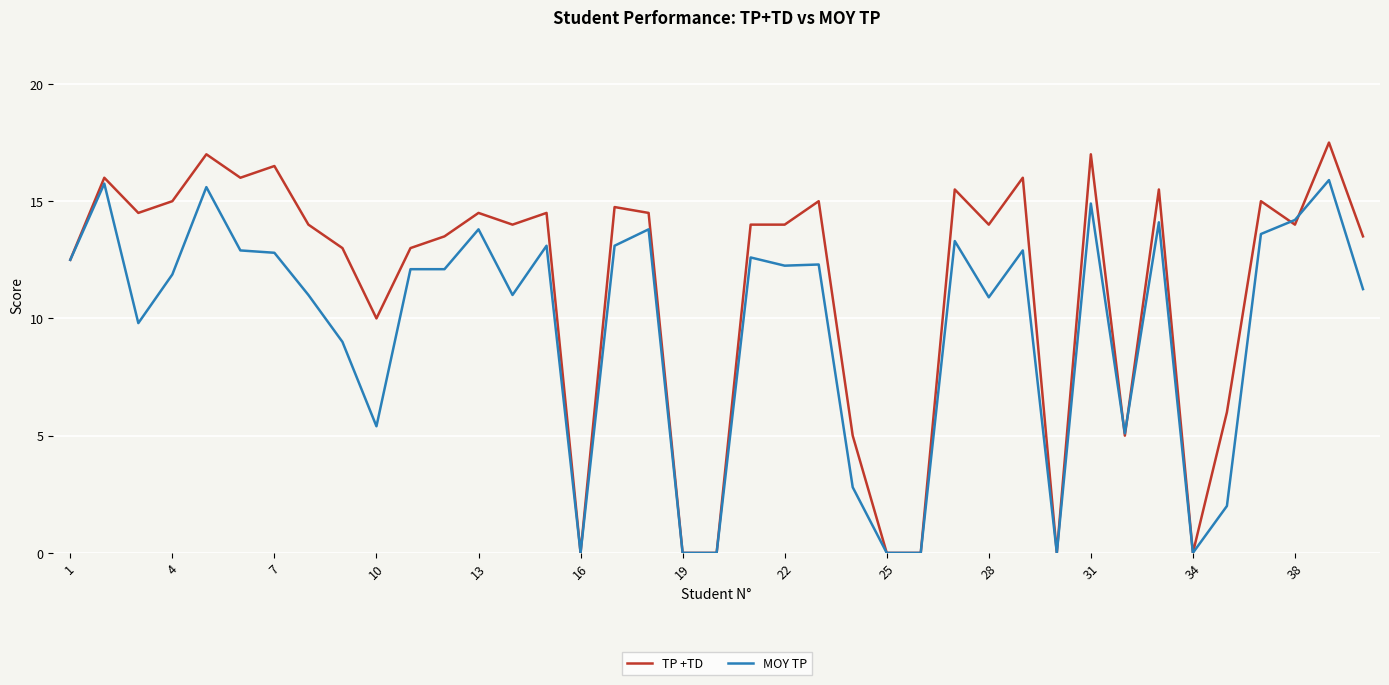

Which series ends up on top after the final intersection of TP +TD and MOY TP?

TP +TD